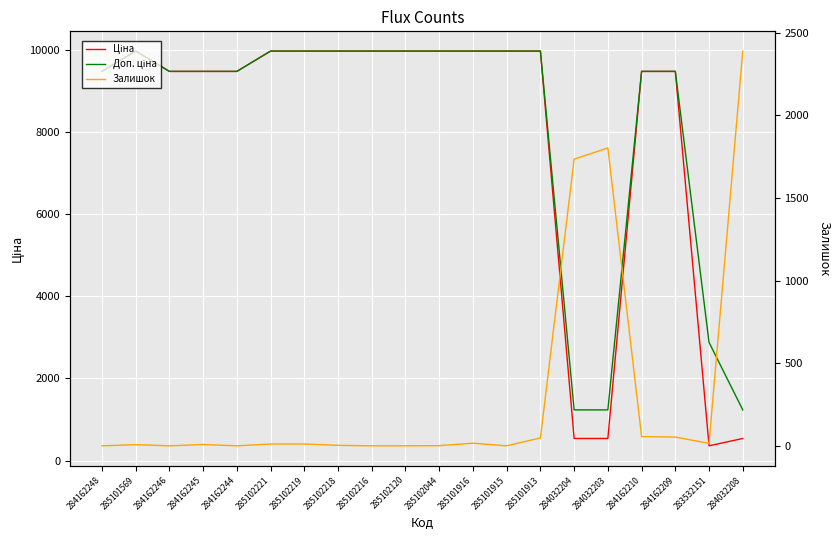

At how many categories does at least one series exceed 1896?

18